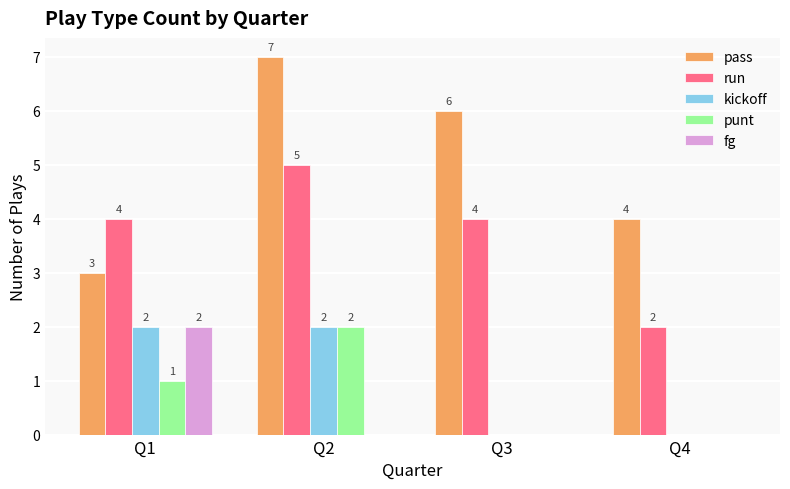

Reading left to right, transcribe all the data shown in this chart.

pass: Q1=3	Q2=7	Q3=6	Q4=4
run: Q1=4	Q2=5	Q3=4	Q4=2
kickoff: Q1=2	Q2=2	Q3=0	Q4=0
punt: Q1=1	Q2=2	Q3=0	Q4=0
fg: Q1=2	Q2=0	Q3=0	Q4=0